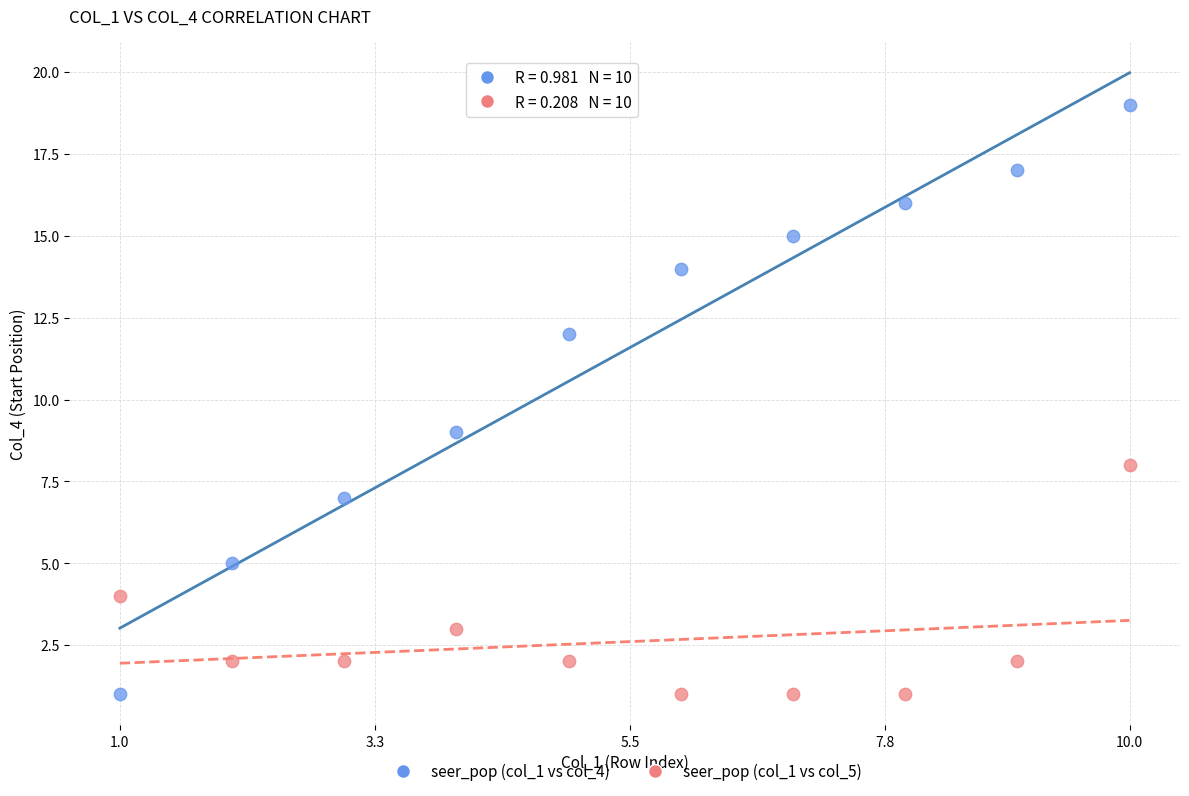

Across all series, what Y value is closest to 10?

9